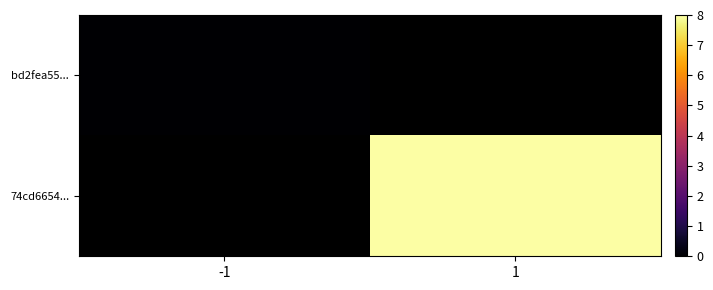

Between -1 and 1, which is larger?

1